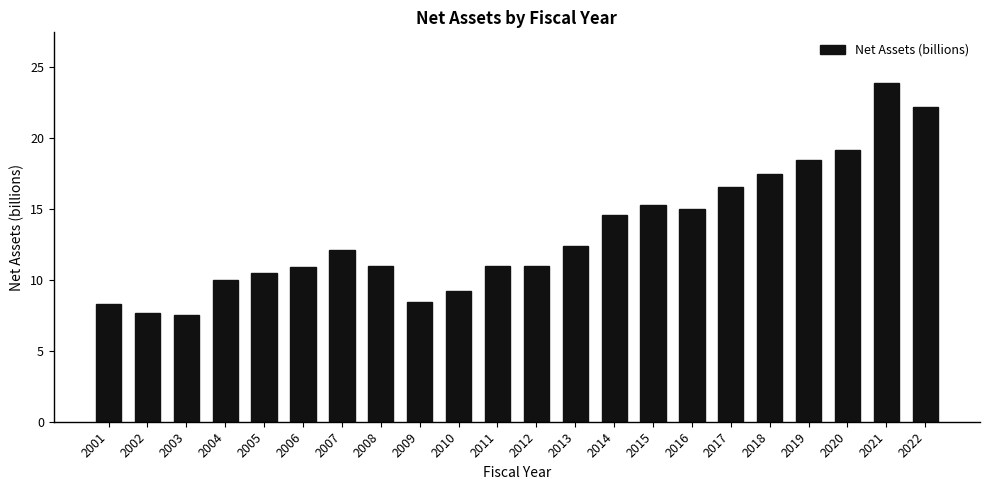

Which label corresponds to the largest value in the chart?

2021